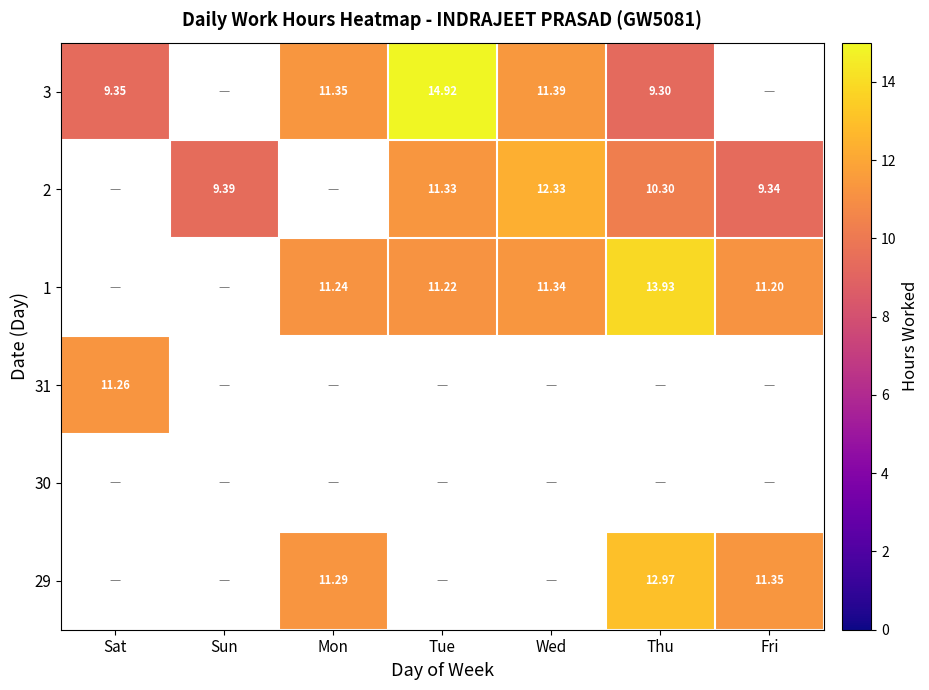

Which category has the lowest value across all series?

Thu